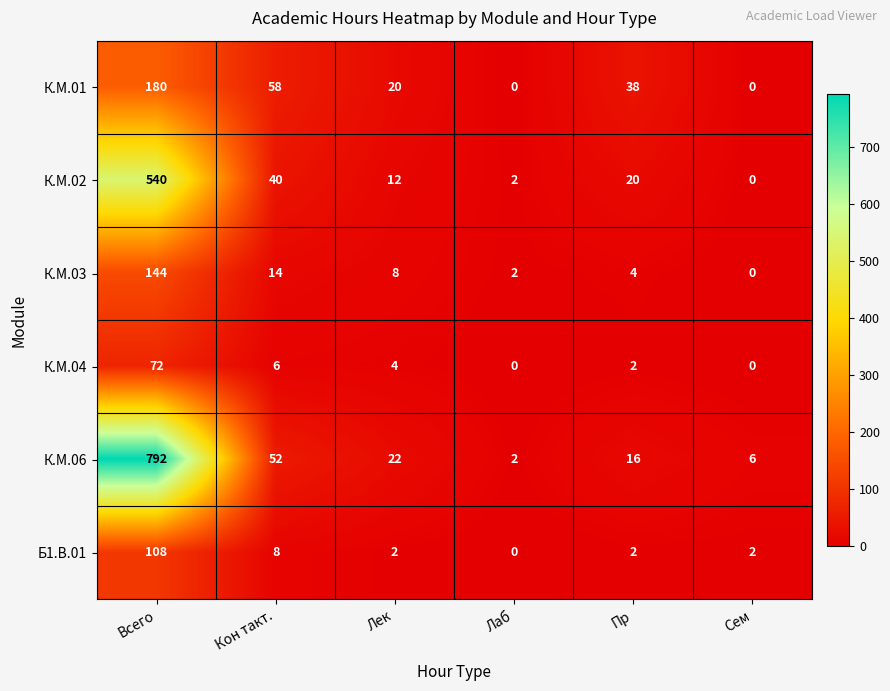

List the series in order of their peak value, highest first.

К.М.06, К.М.02, К.М.01, К.М.03, Б1.В.01, К.М.04